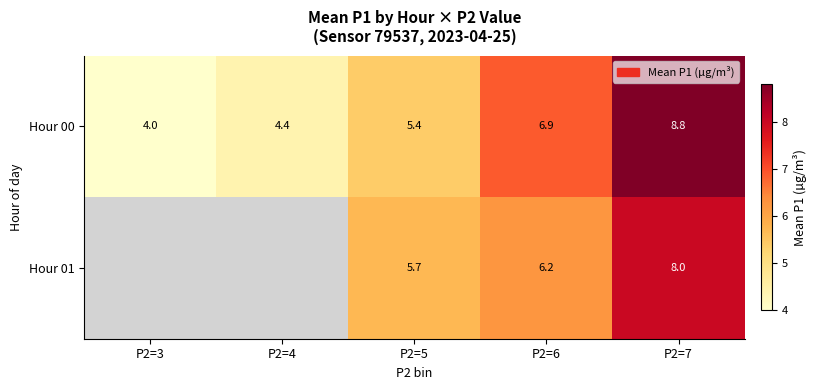

True or false: Hour 01 has a value of 4.3 at P2=6.

False